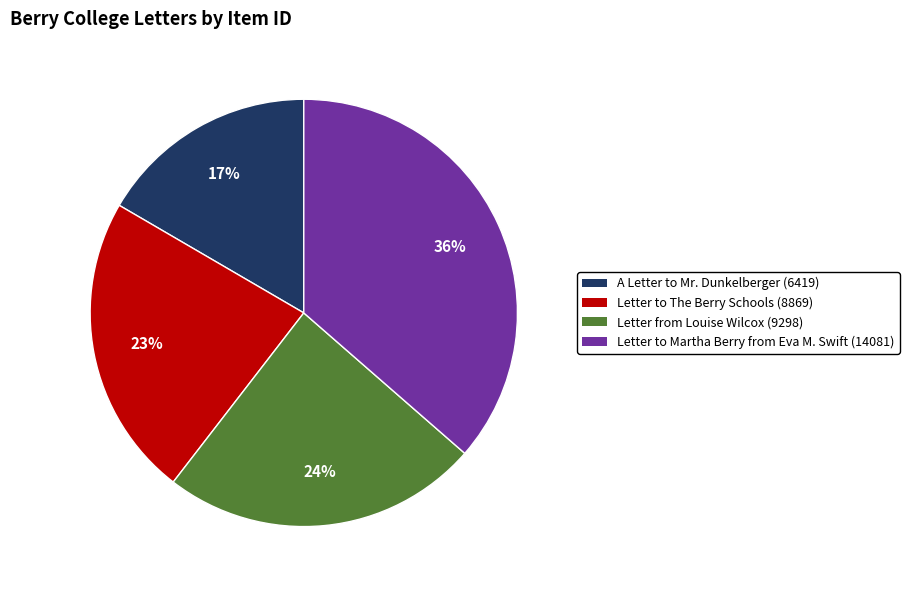

To the nearest percent, what is the average slice percentage?

25%